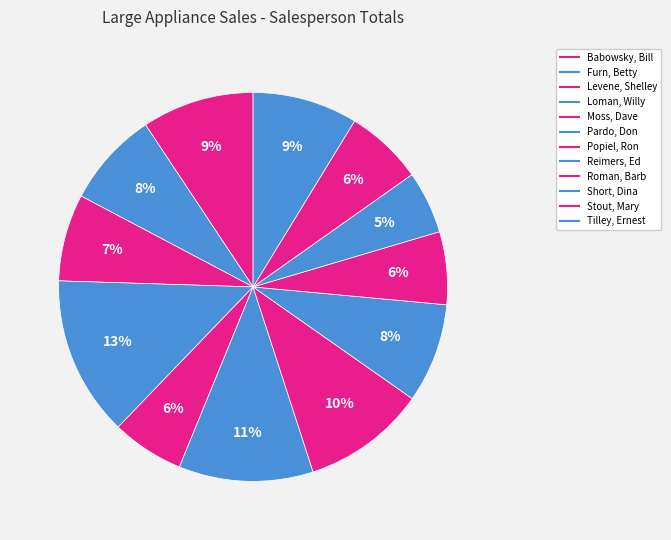

Is Loman, Willy the majority of the pie?

No